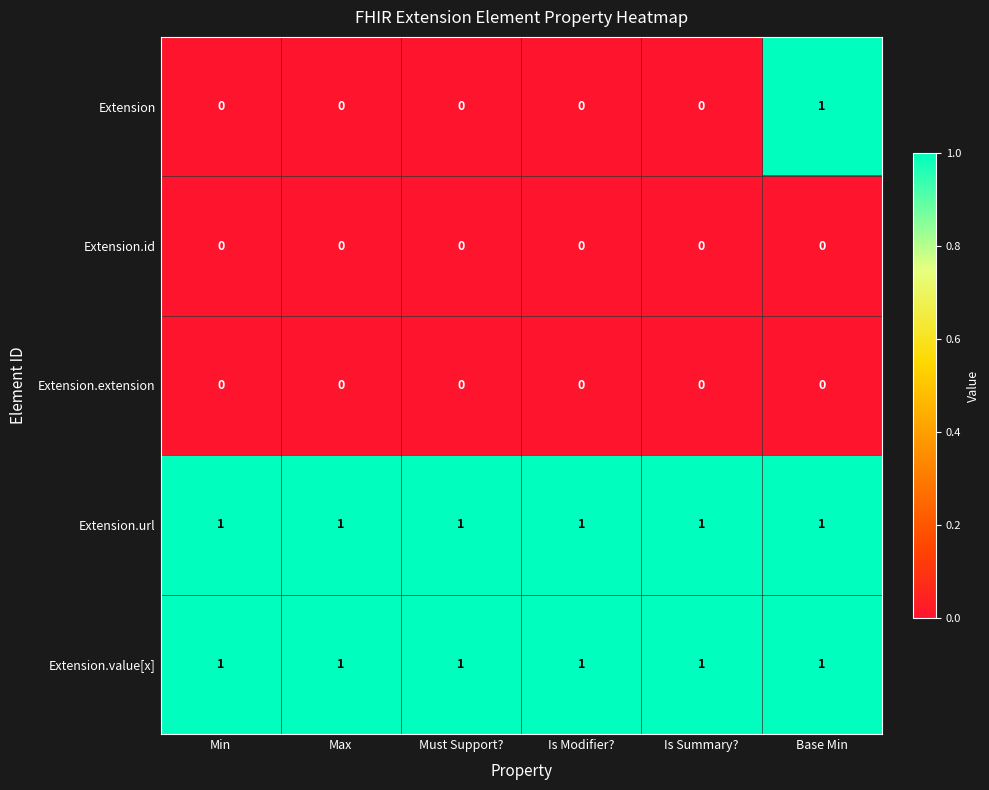

What is the difference between the highest and lowest values at Is Modifier??

1